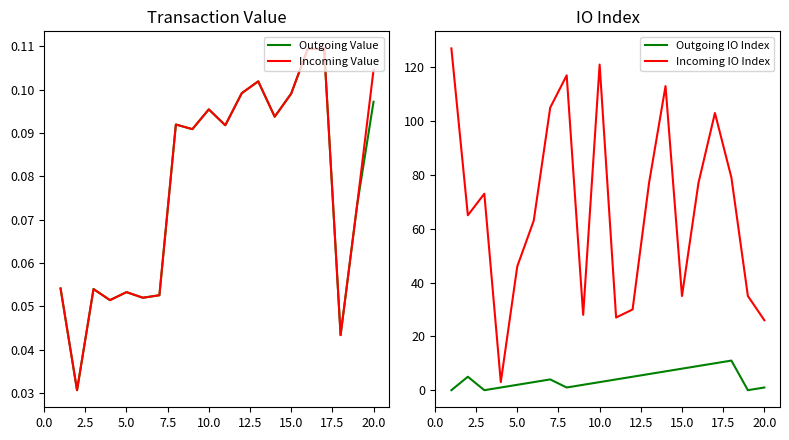

The Incoming Value series shows 0.0 at 10.0. True or false?

False